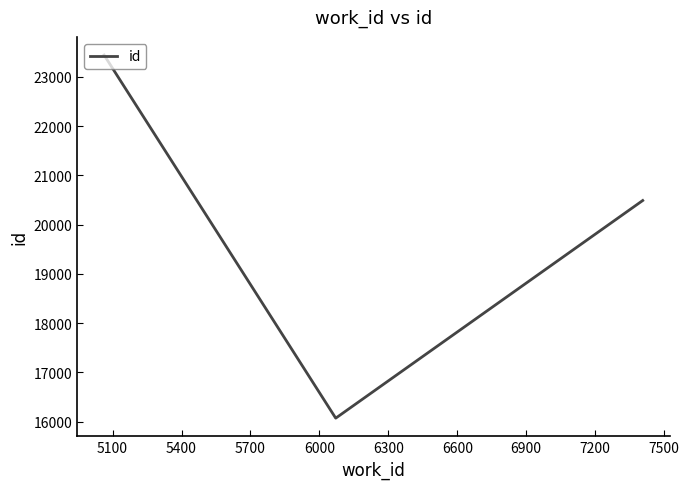

What is the difference between the maximum and minimum values?

7374